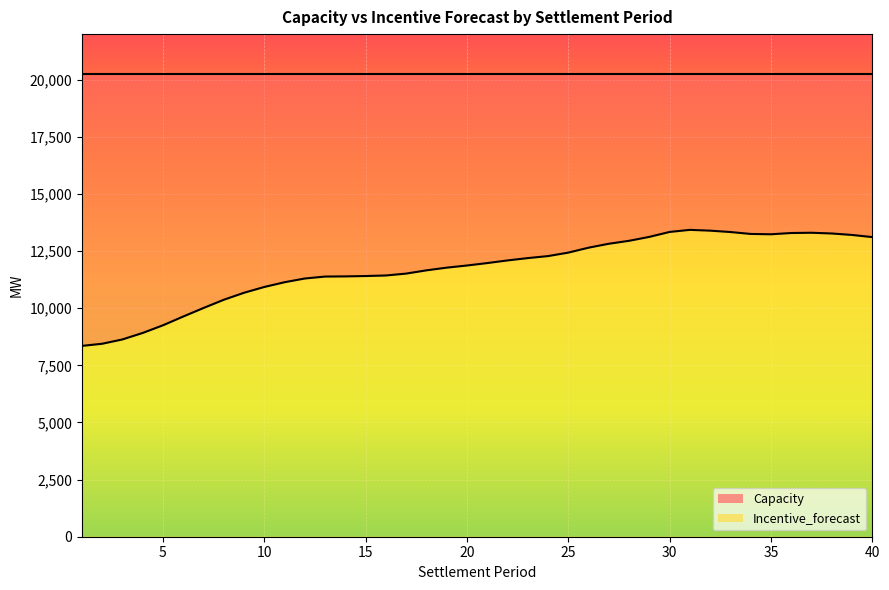

List the labels in order of value, largest first.

31, 32, 30, 33, 37, 36, 38, 34, 35, 39, 29, 40, 28, 27, 26, 25, 24, 23, 22, 21, 20, 19, 18, 17, 16, 15, 14, 13, 12, 11, 10, 9, 8, 7, 6, 5, 4, 3, 2, 1